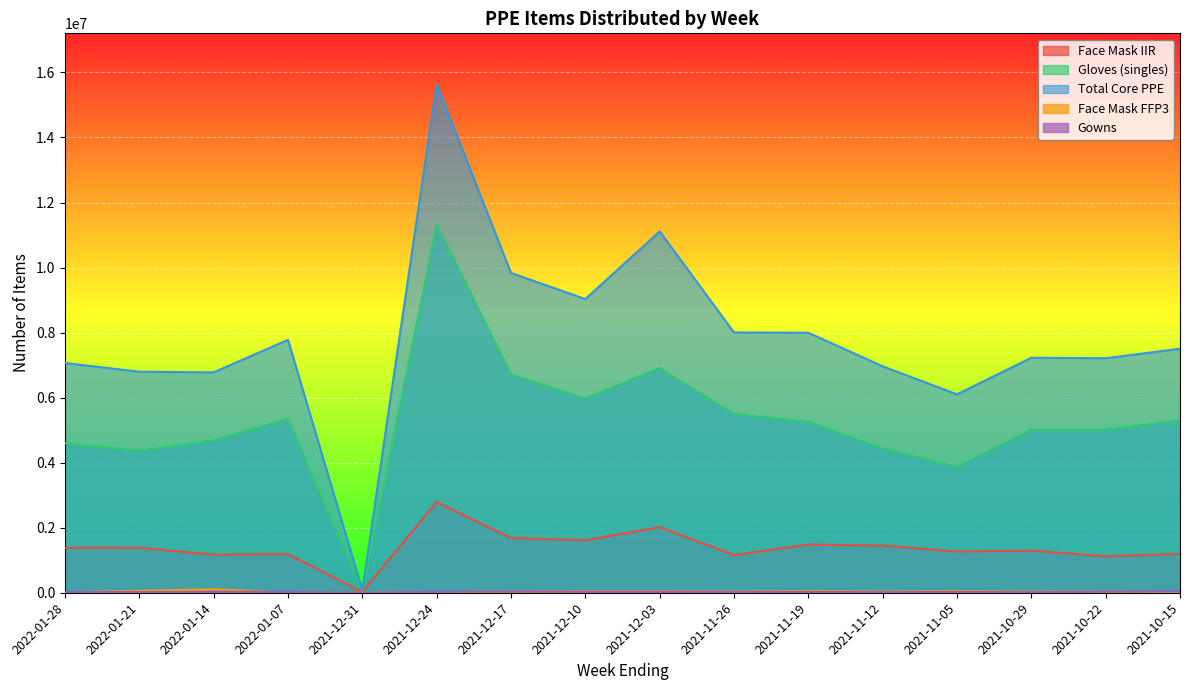

True or false: Face Mask IIR and Total Core PPE intersect in this chart.

False